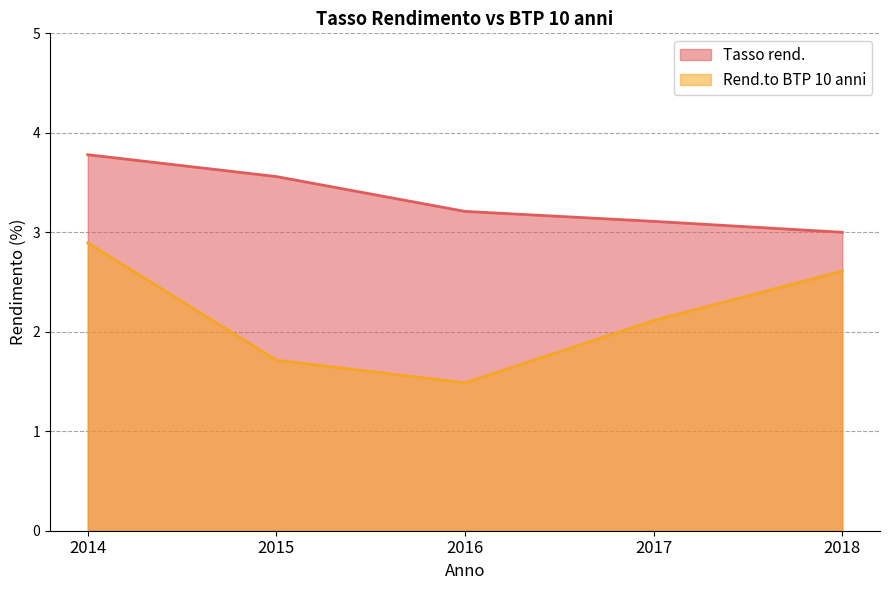

Is it true that Rend.to BTP 10 anni equals 2.6 at 2018?

True